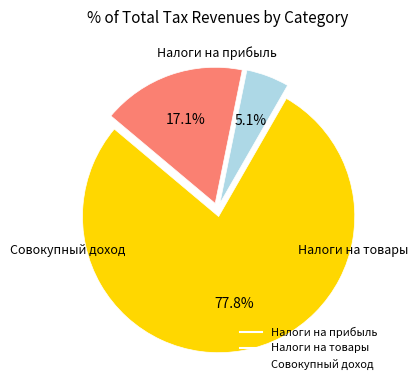

Is there any slice that represents more than half of the pie?

Yes